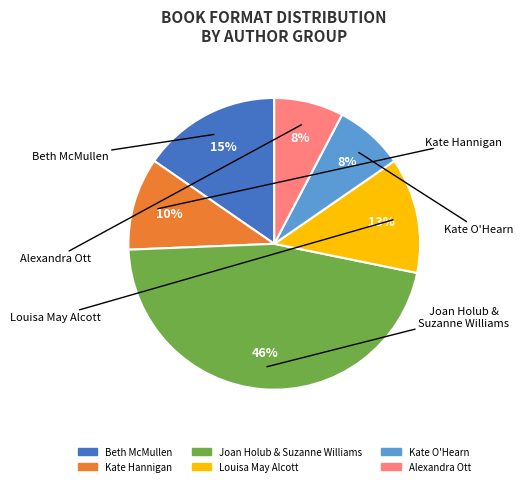

To the nearest percent, what is the difference between the largest and smallest slice percentages?

38%